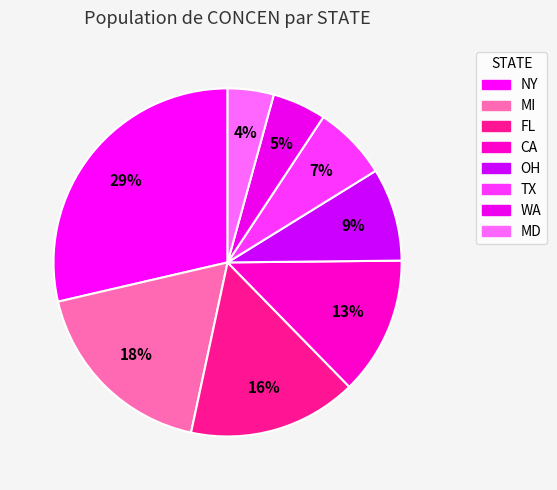

What is the smallest slice in the pie chart?

MD